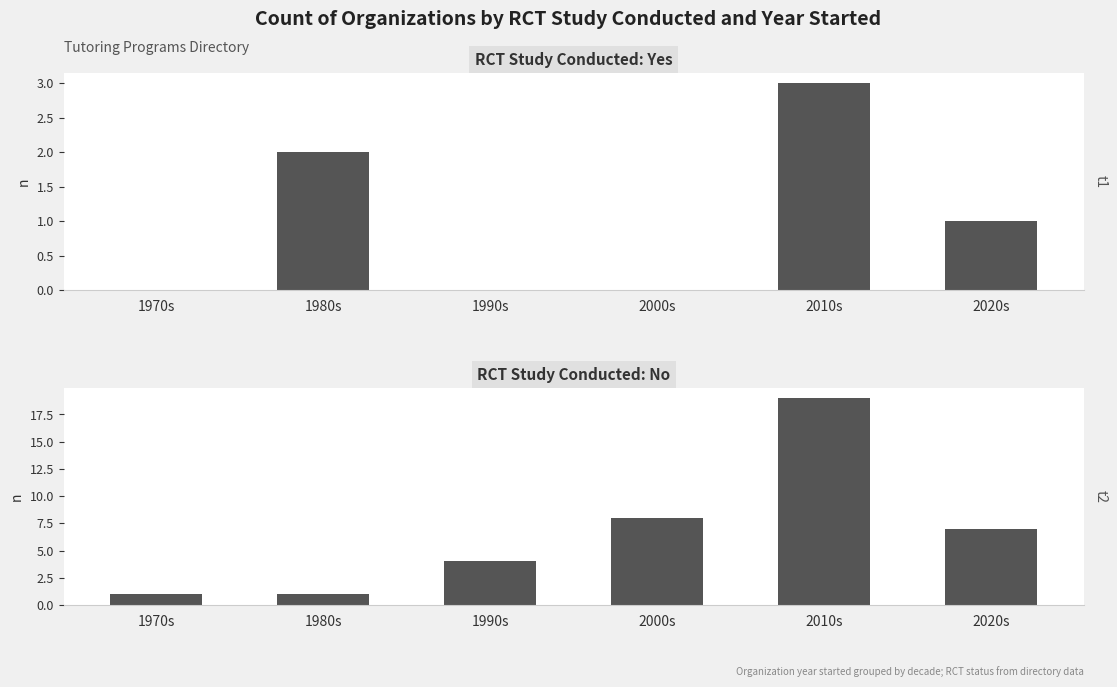

Does the chart contain any negative values?

No